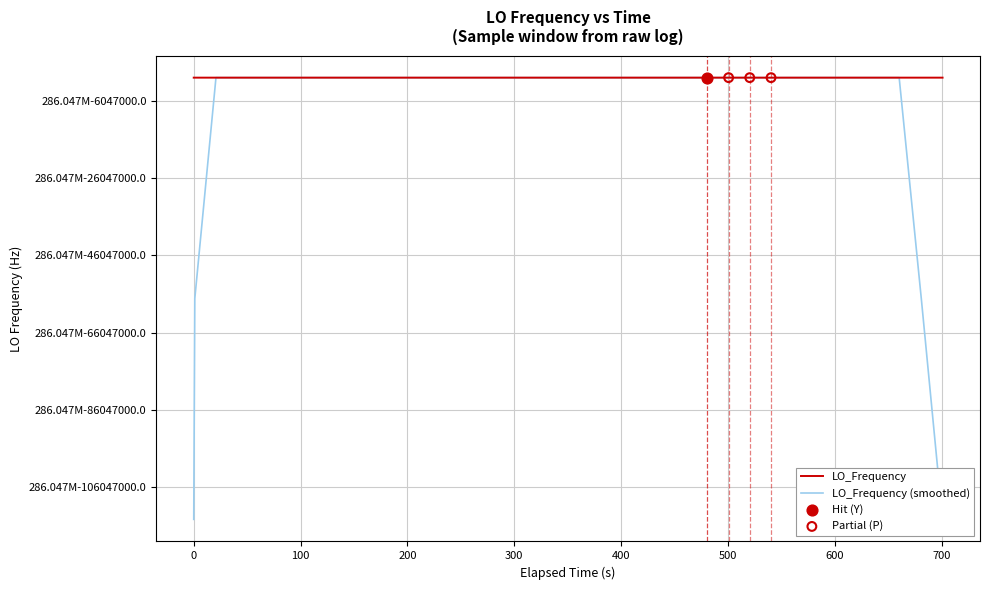

Does the chart have visible grid lines?

Yes